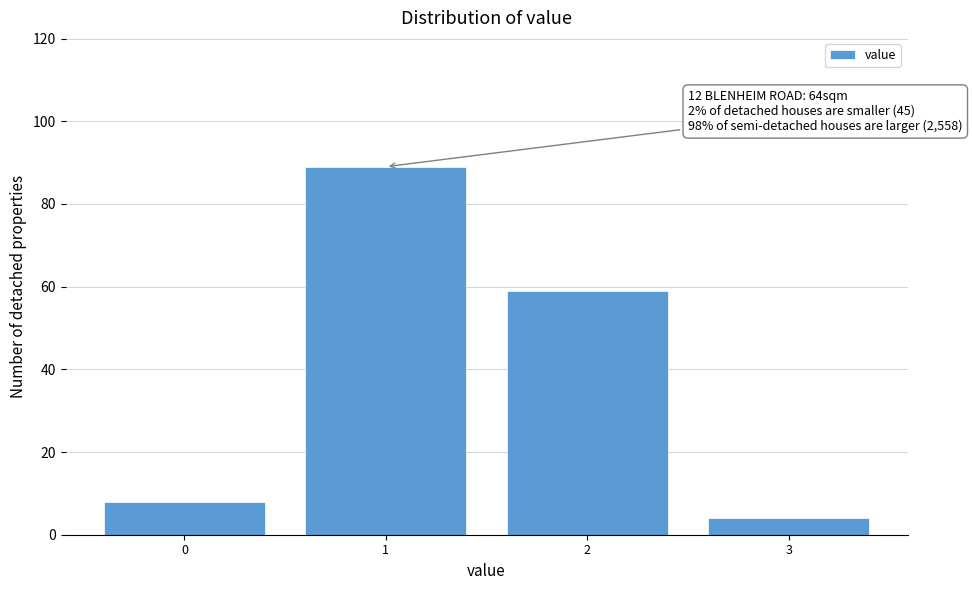

Reading right to left, transcribe all the data shown in this chart.

3=4	2=59	1=89	0=8